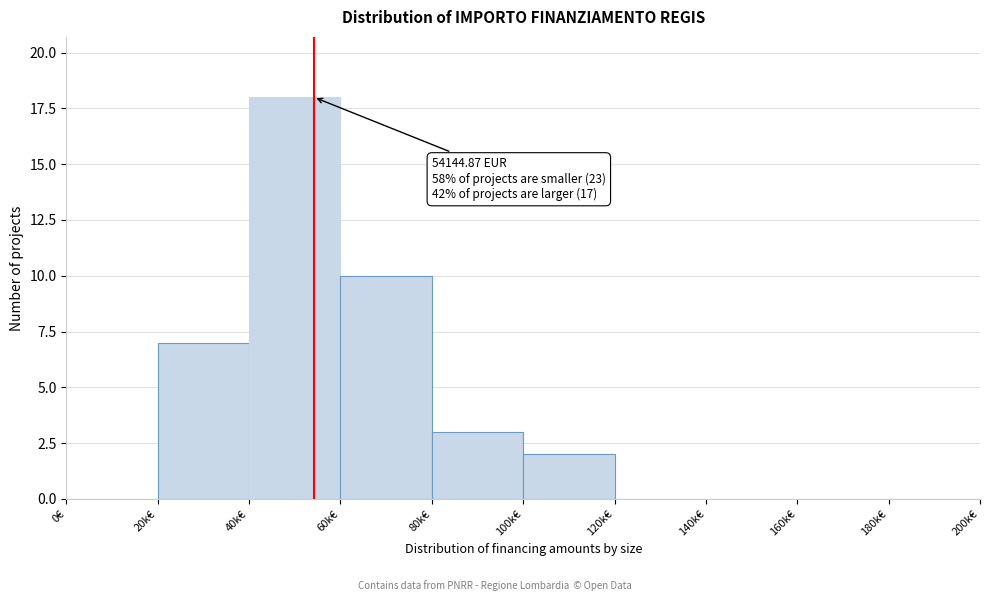

Reading left to right, list all the values displayed in this chart.

0€=0	20k€=7	40k€=18	60k€=10	80k€=3	100k€=2	120k€=0	140k€=0	160k€=0	180k€=0